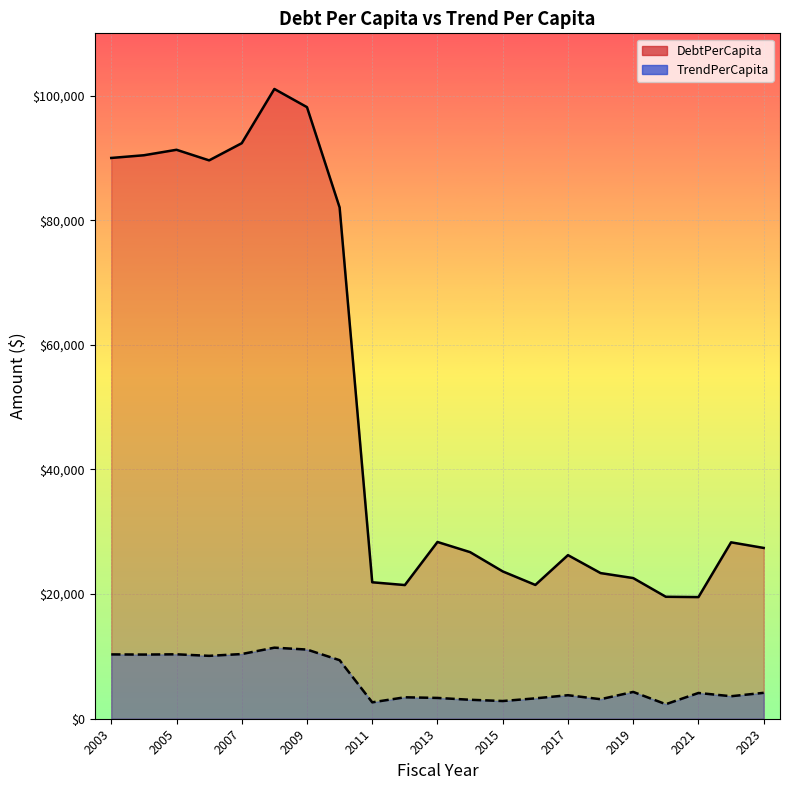

What are all the series names shown in the legend?

DebtPerCapita, TrendPerCapita